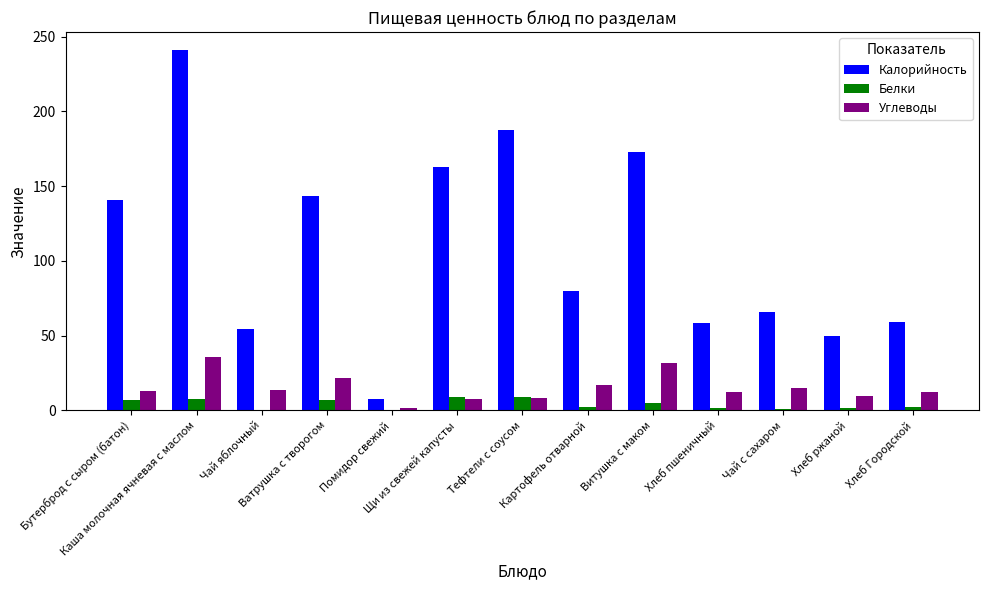

What is the sum of all Белки values?

52.3